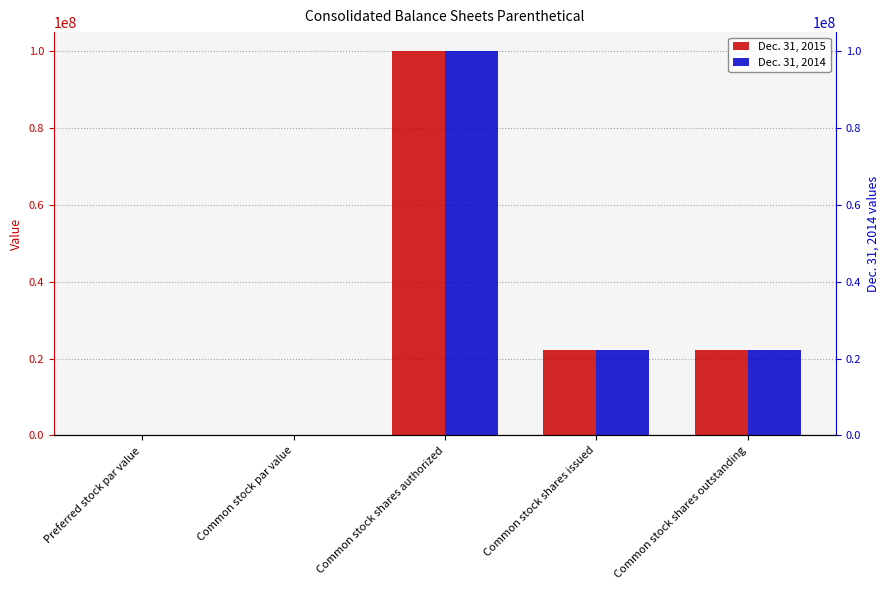

List the series in order of their peak value, highest first.

Dec. 31, 2015, Dec. 31, 2014